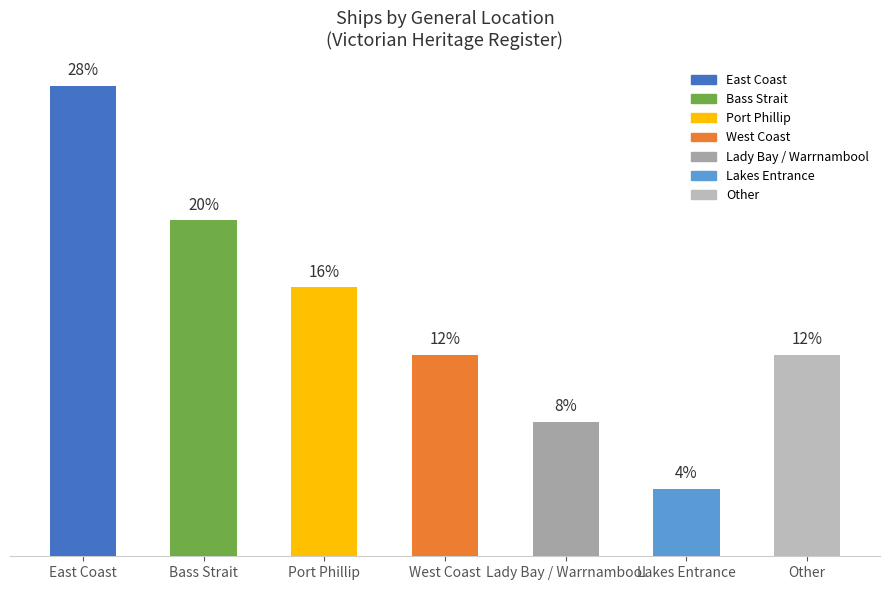

Does the chart contain any negative values?

No